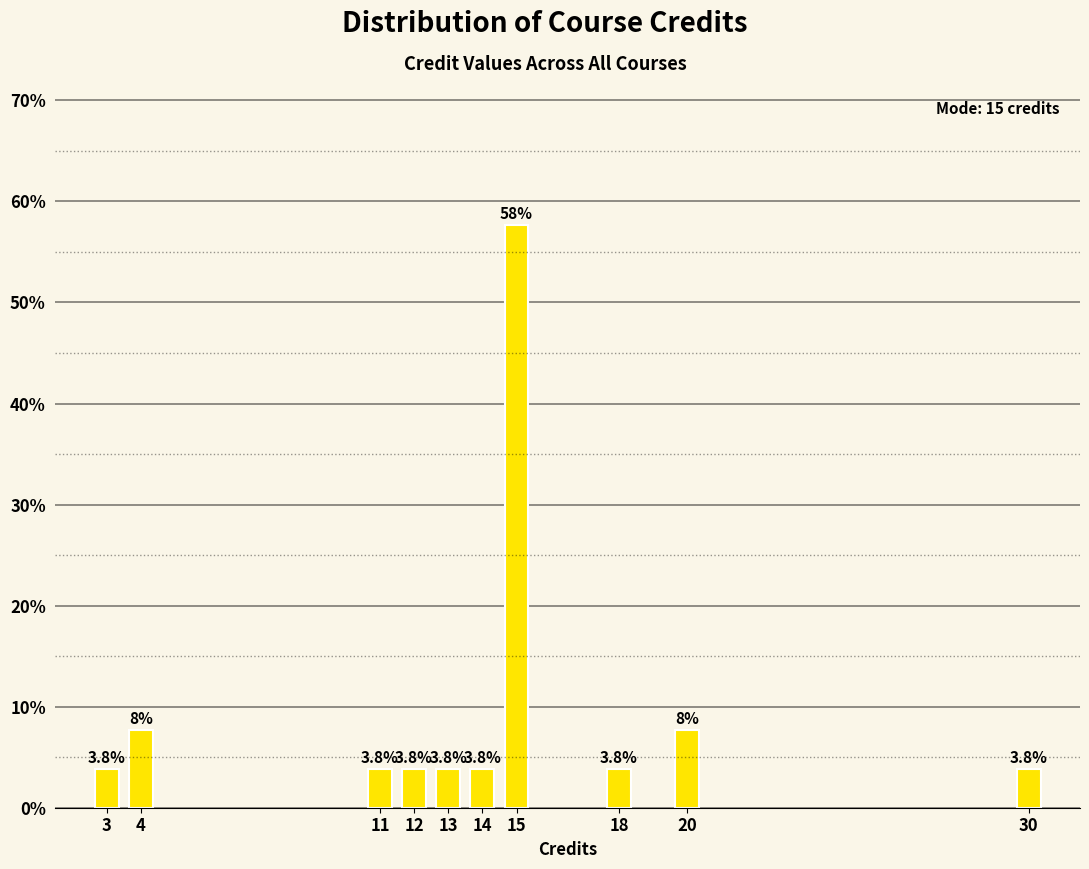

Reading left to right, transcribe all the data shown in this chart.

3.8	7.7	3.8	3.8	3.8	3.8	57.7	3.8	7.7	3.8